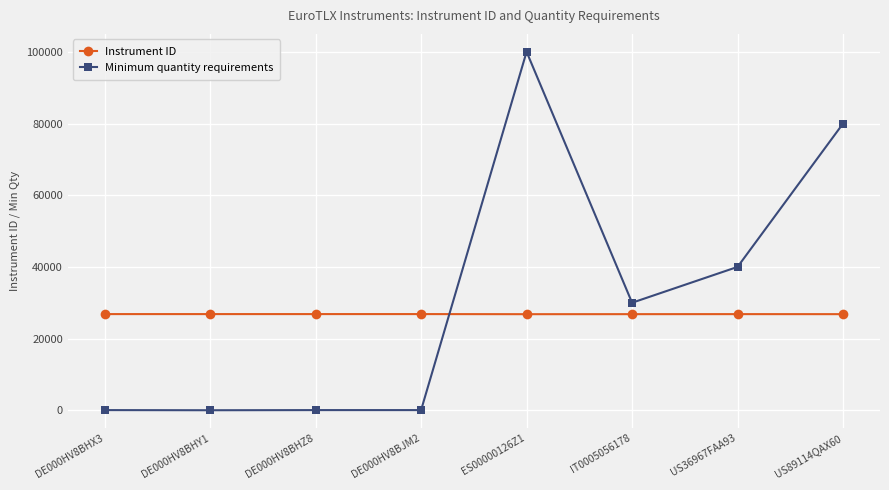

What is the difference between the highest and lowest values at DE000HV8BJM2?

26785